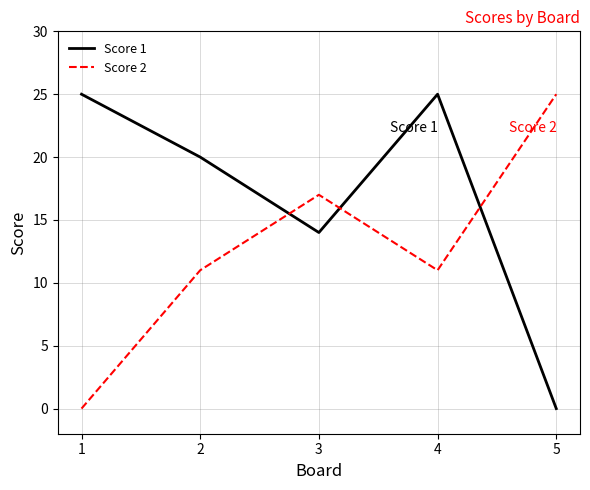

Where is Score 1 nearest to the value 12?

3